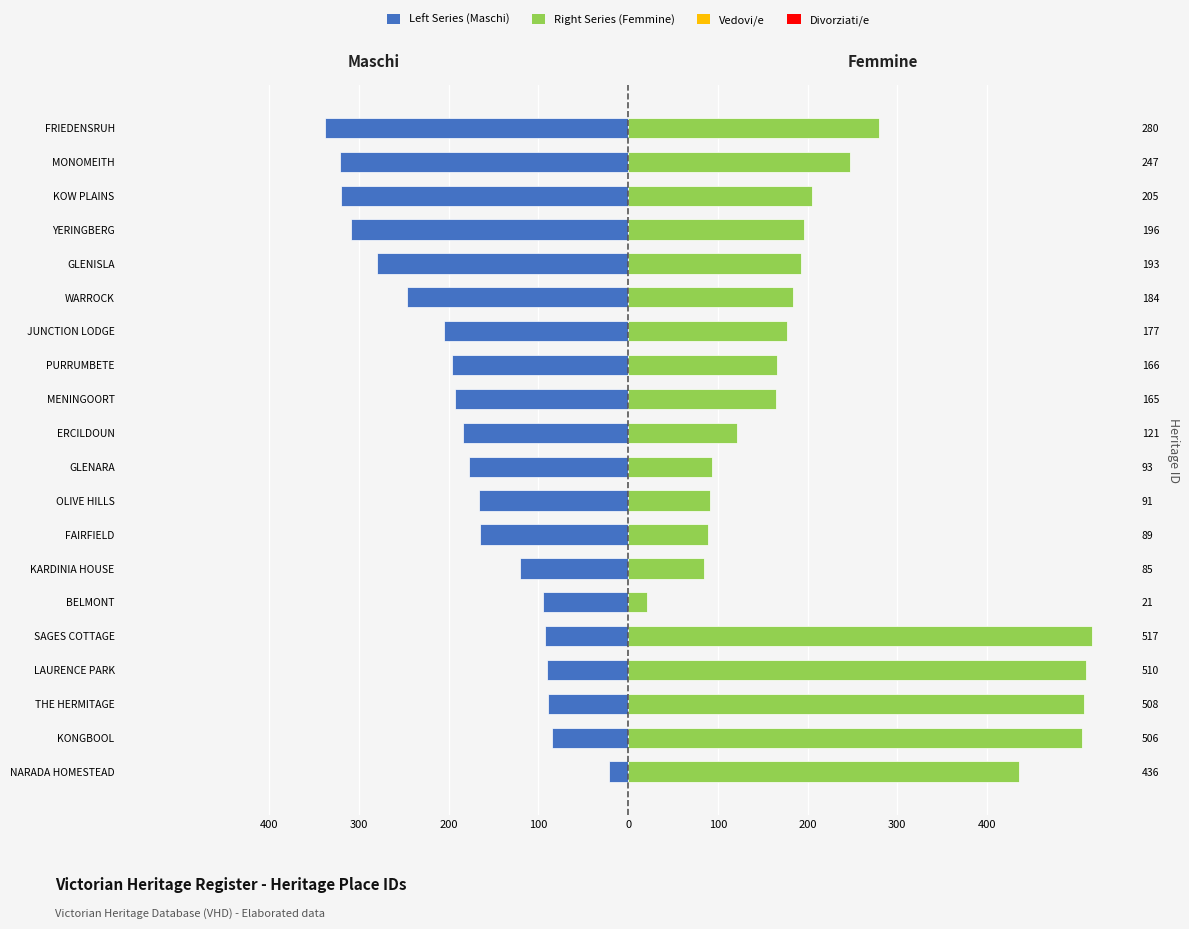

What is the greatest value displayed?

517